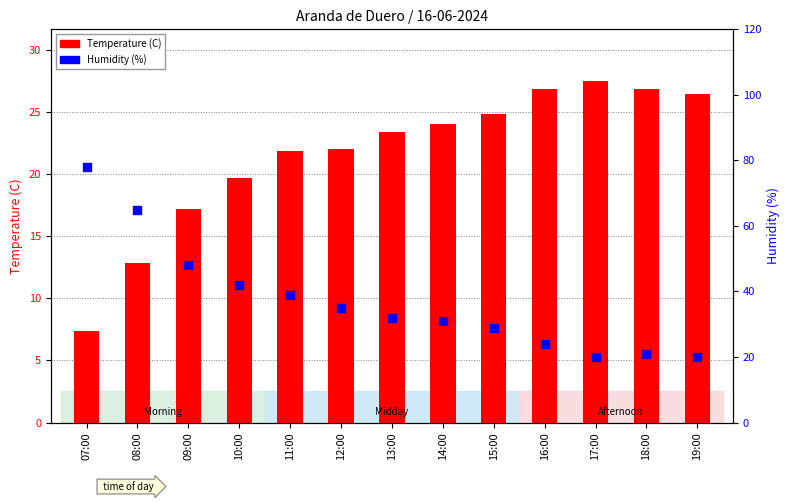

Is the value of Humidity (%) at 15:00 greater than the value of Temperature (C) at 19:00?

Yes